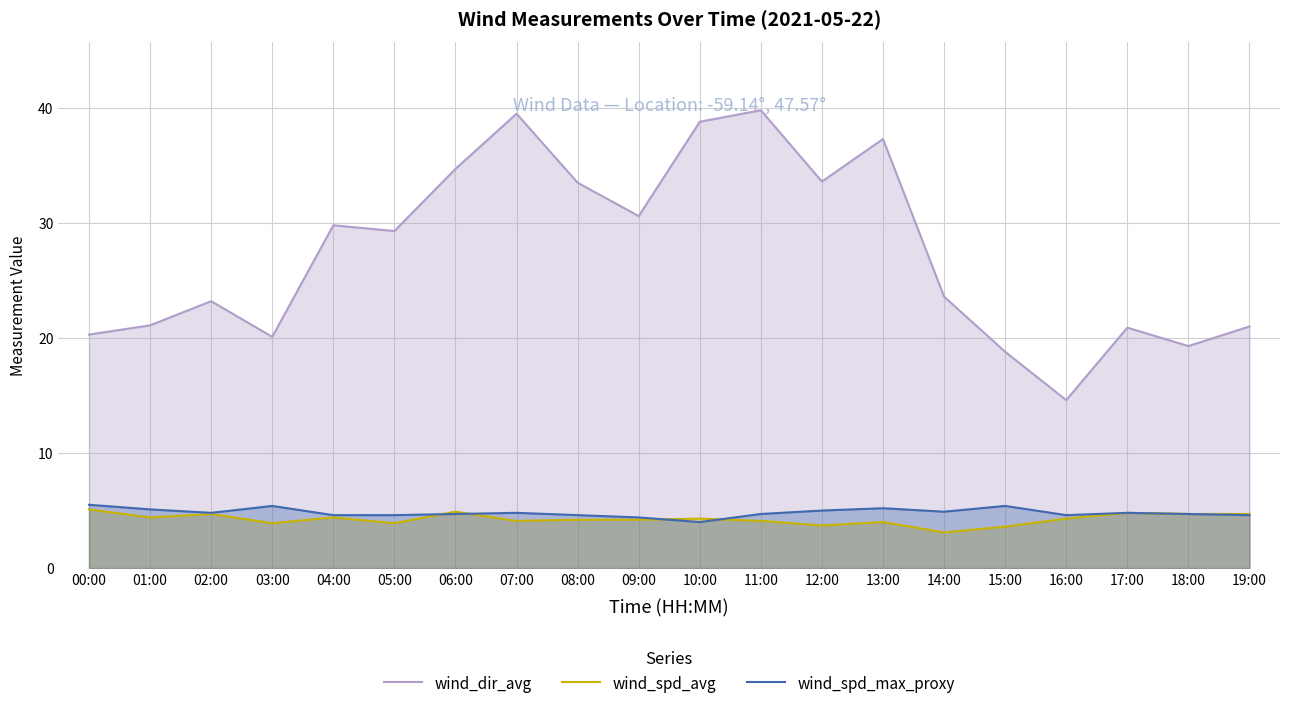

What is the average value of the wind_spd_max_proxy series?

4.8